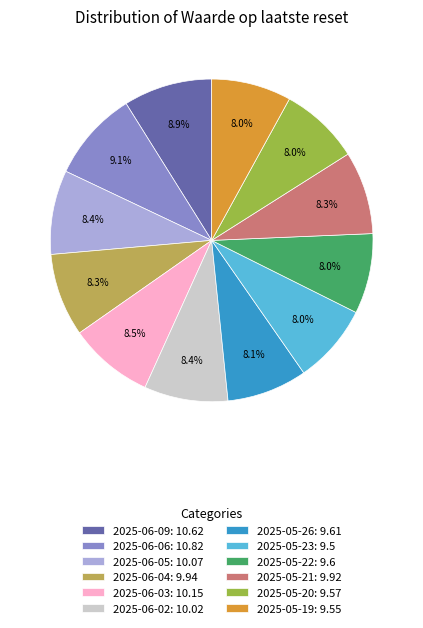

How much of the chart is everything except 2025-06-05: 10.07?

91.6%